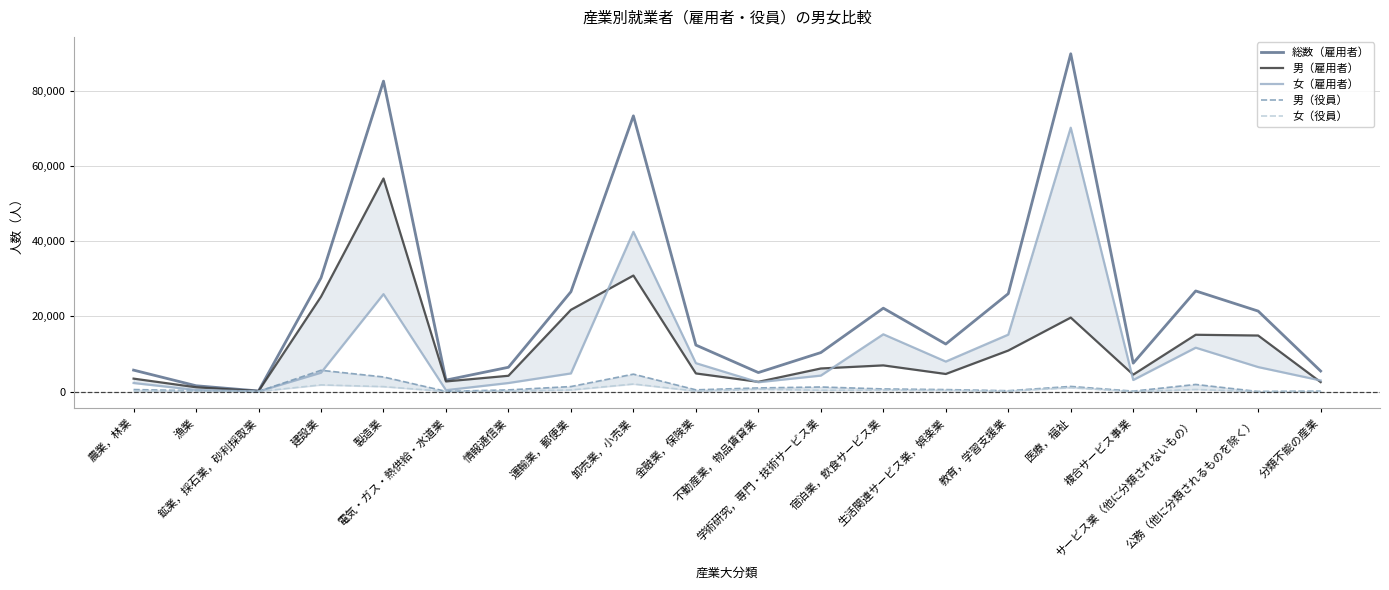

What is the maximum value shown in the chart?

89829